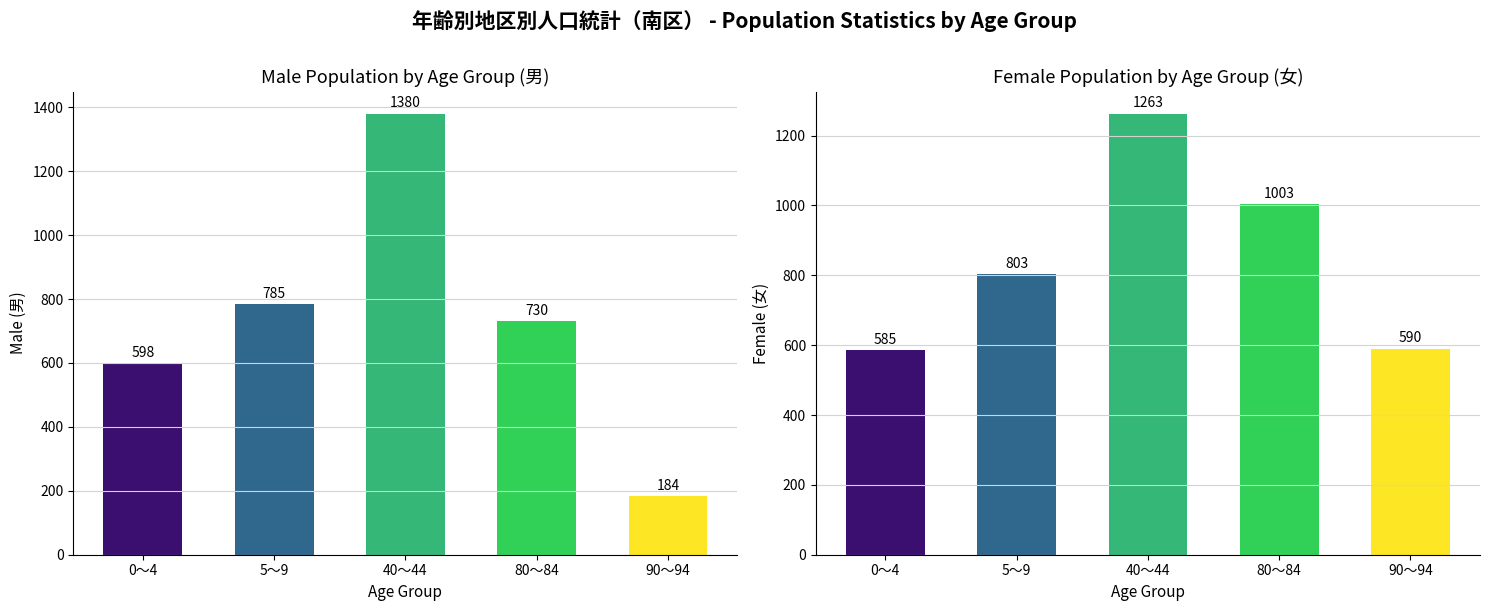

Does the chart contain stacked bars?

No